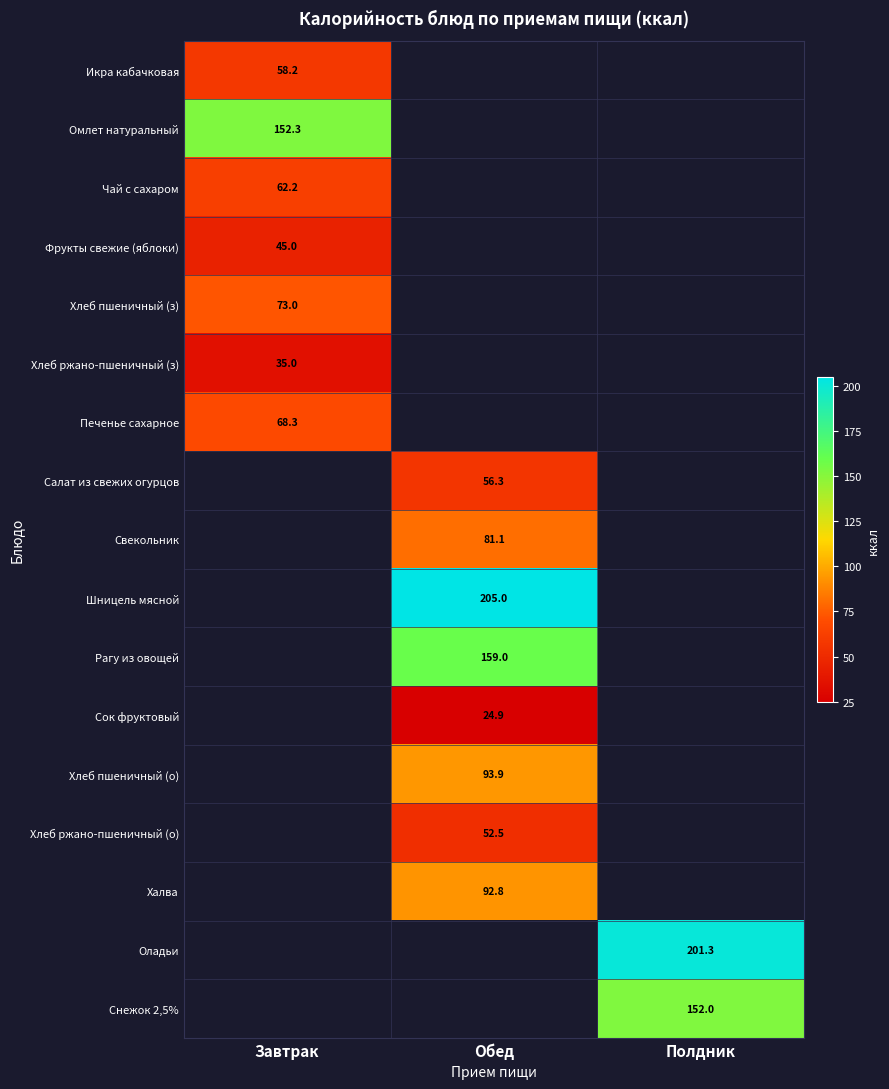

The value of Оладьи at Полдник is 201.3. True or false?

True